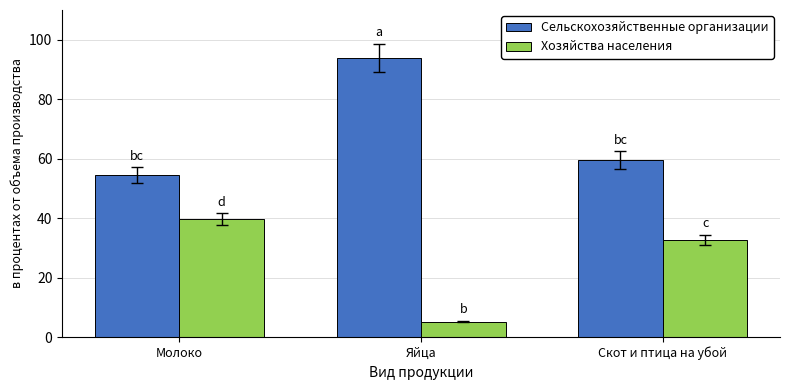

Is it true that Сельскохозяйственные организации equals 50.2 at Яйца?

False